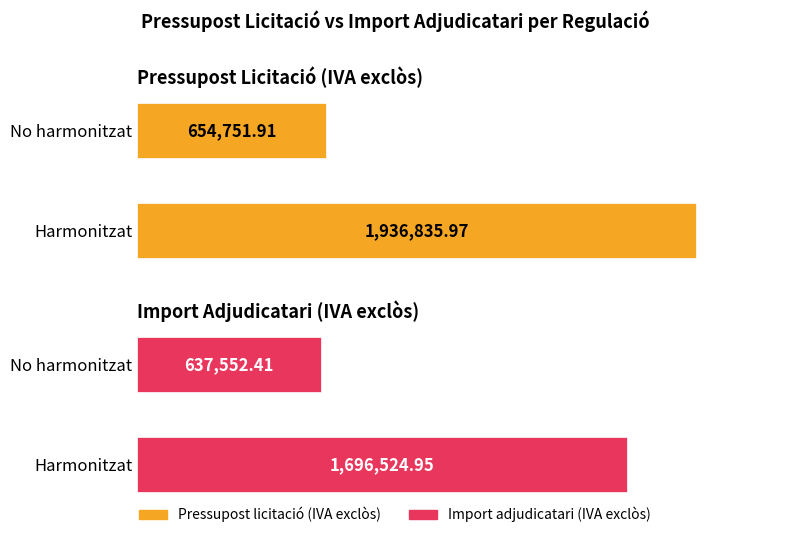

The Import adjudicatari (IVA exclòs) series shows 8696.2 at No harmonitzat. True or false?

False